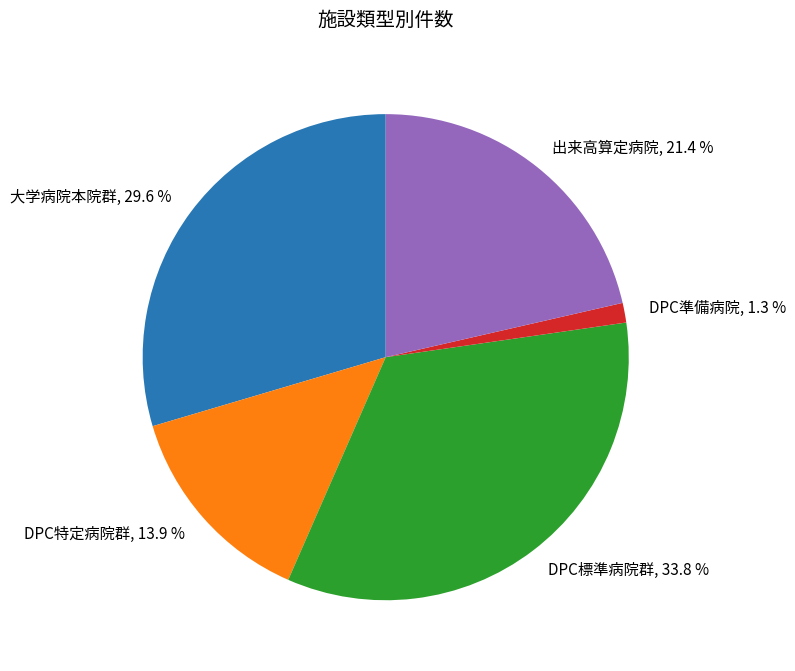

What portion of the pie excludes DPC特定病院群?

86.1%